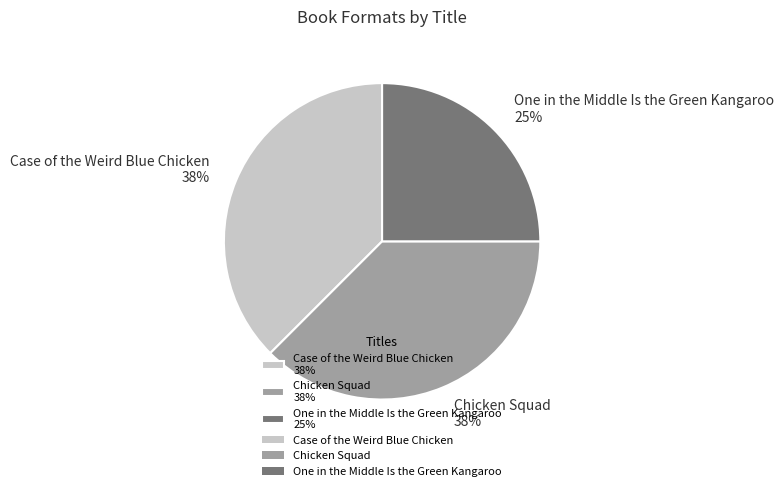

To the nearest percent, what is the average slice percentage?

33%